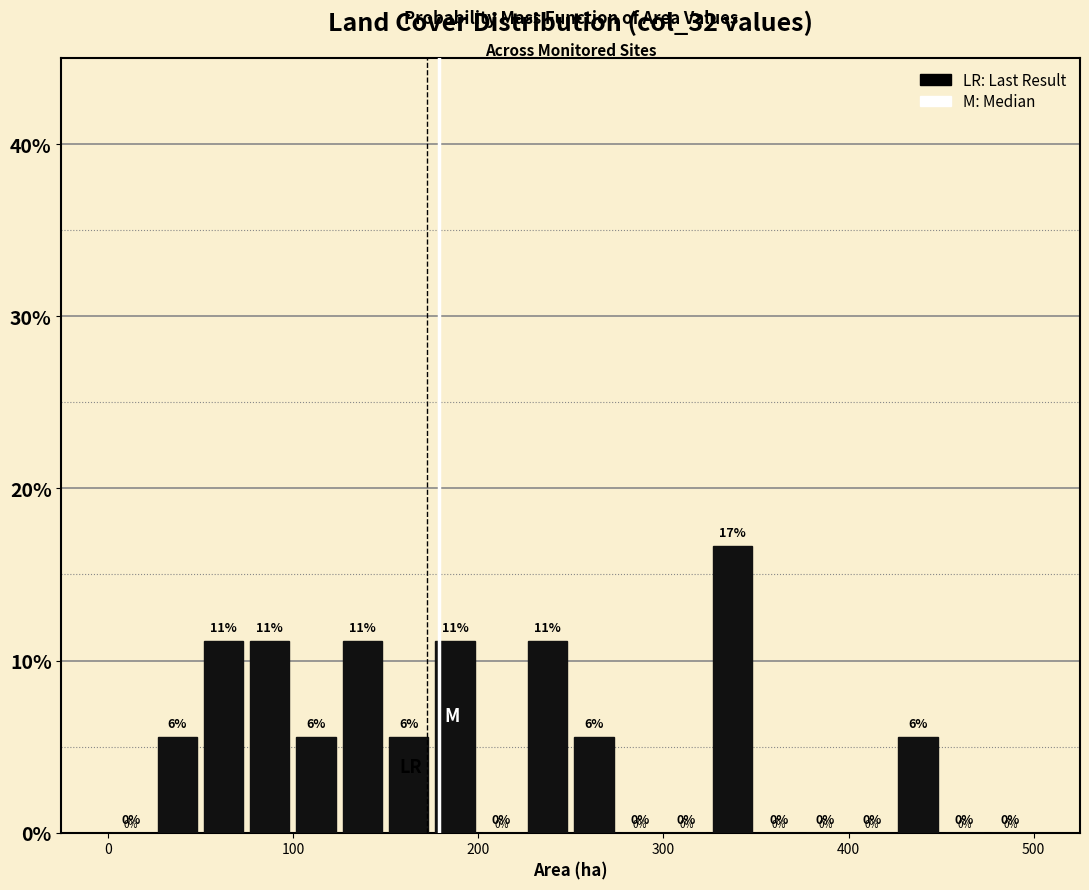

Read against the x-axis, roughly where is the centre of the tallest bar?

340